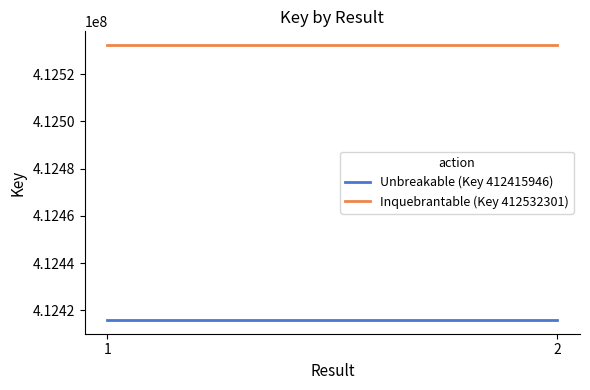

Count the number of categories in the chart.

2